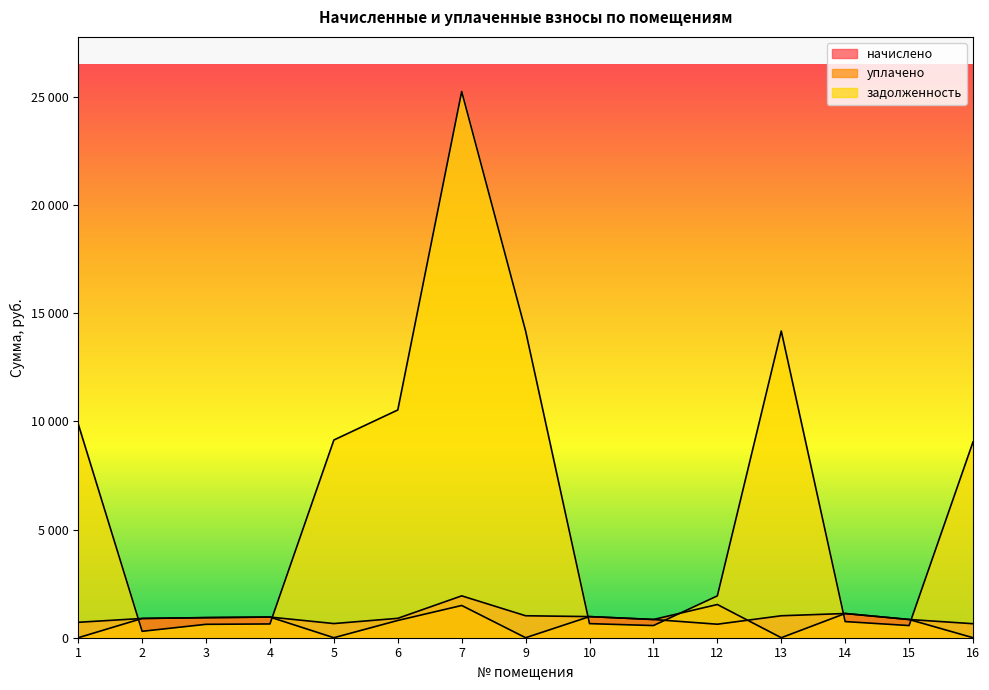

Which series has the largest range (max minus min)?

задолженность